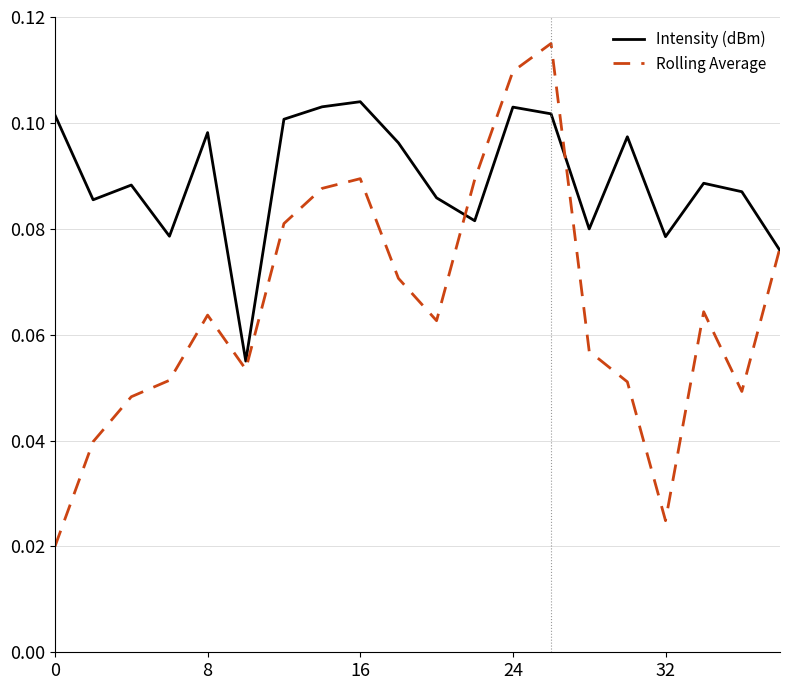

Rank the series by their average value, from highest to lowest.

Intensity (dBm), Rolling Average